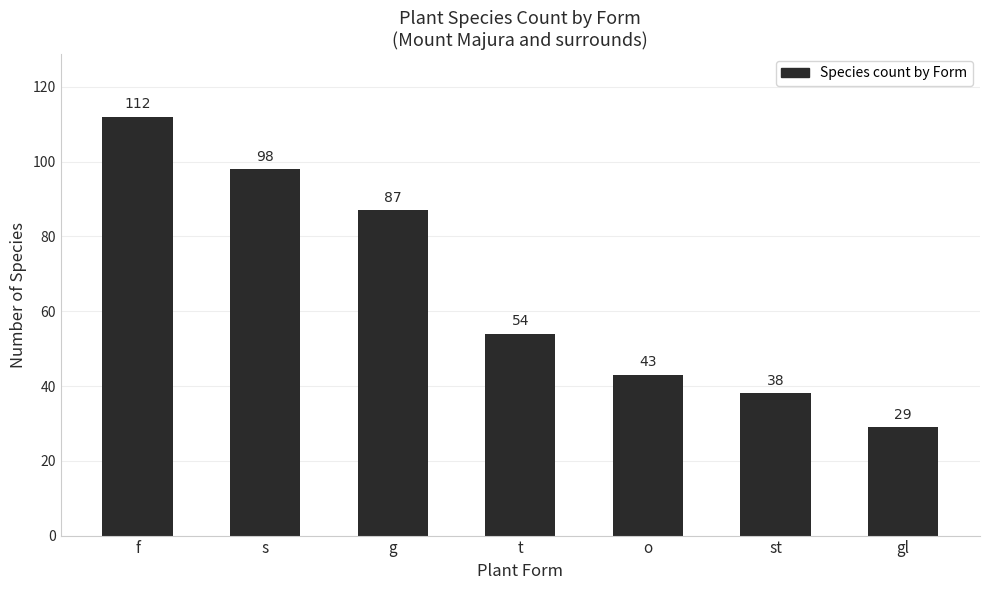

What is the label of the 5th bar from the right?

g